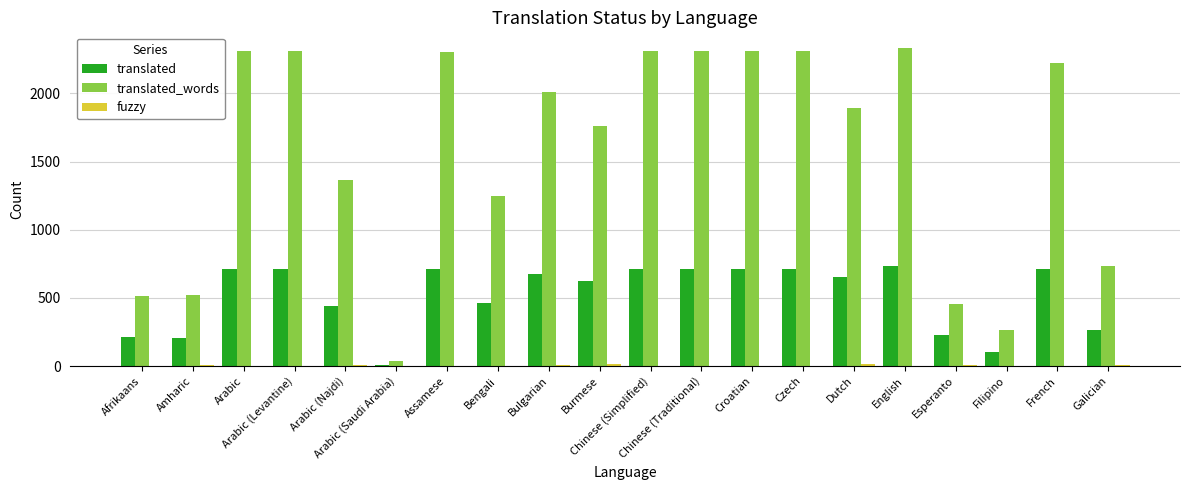

What is the total value across all series at English?

3067